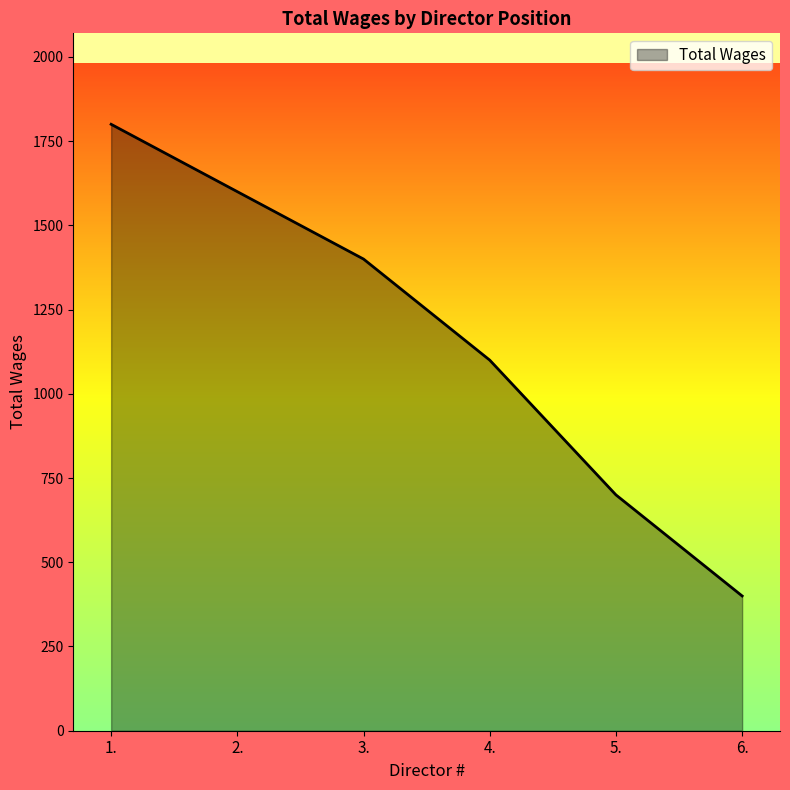

What is the difference between the second highest and second lowest values?

900